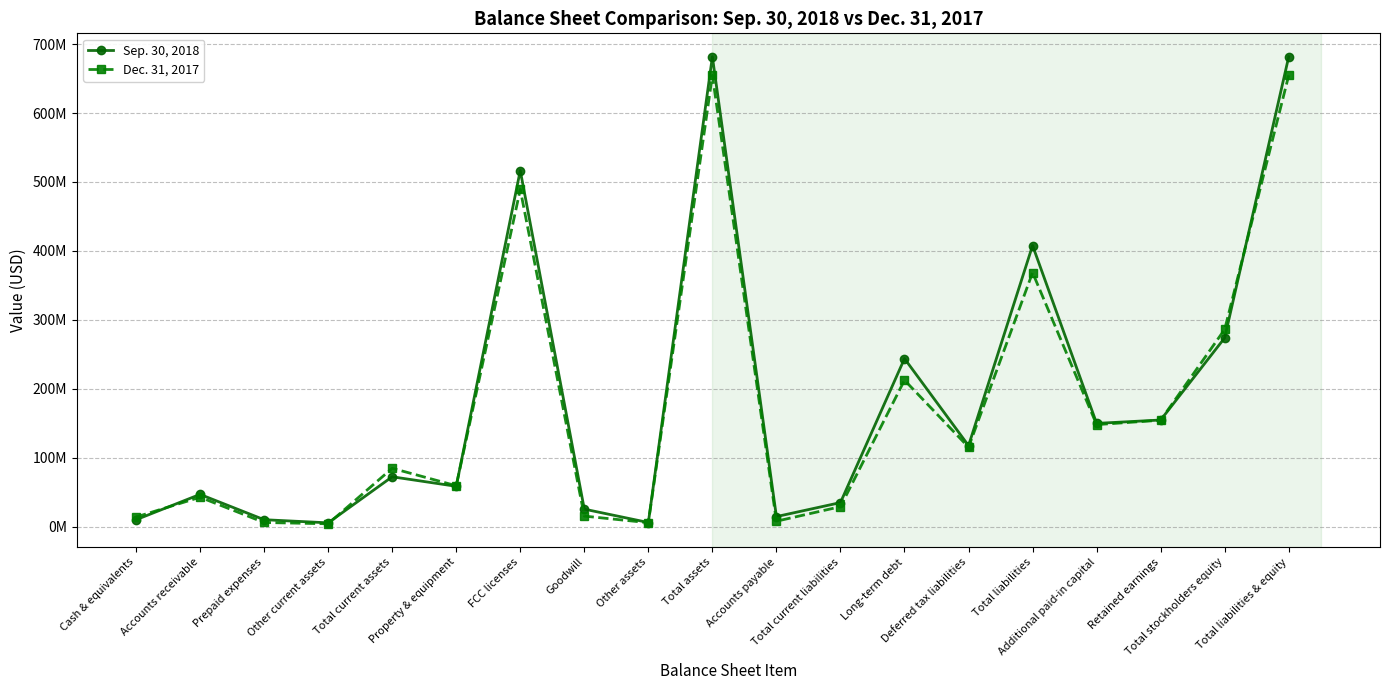

How many interior local peaks does the Sep. 30, 2018 series have?

6